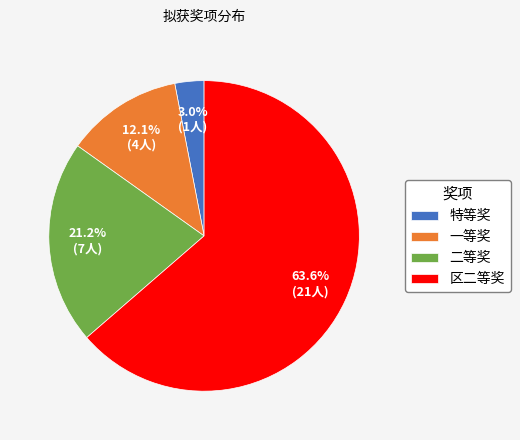

Is there a majority slice in this chart?

Yes